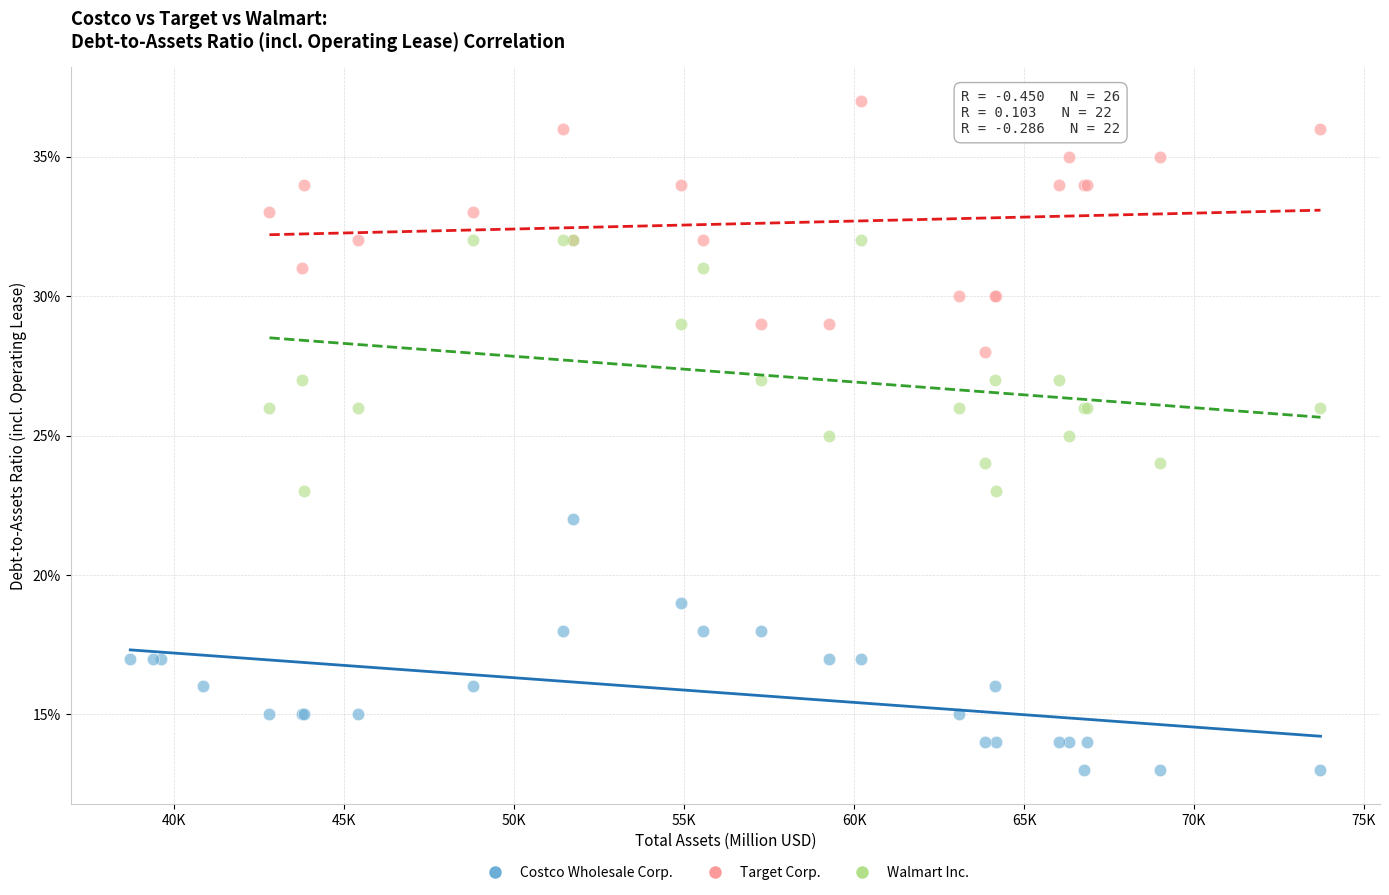

Which series reaches the minimum Y coordinate?

Costco Wholesale Corp.